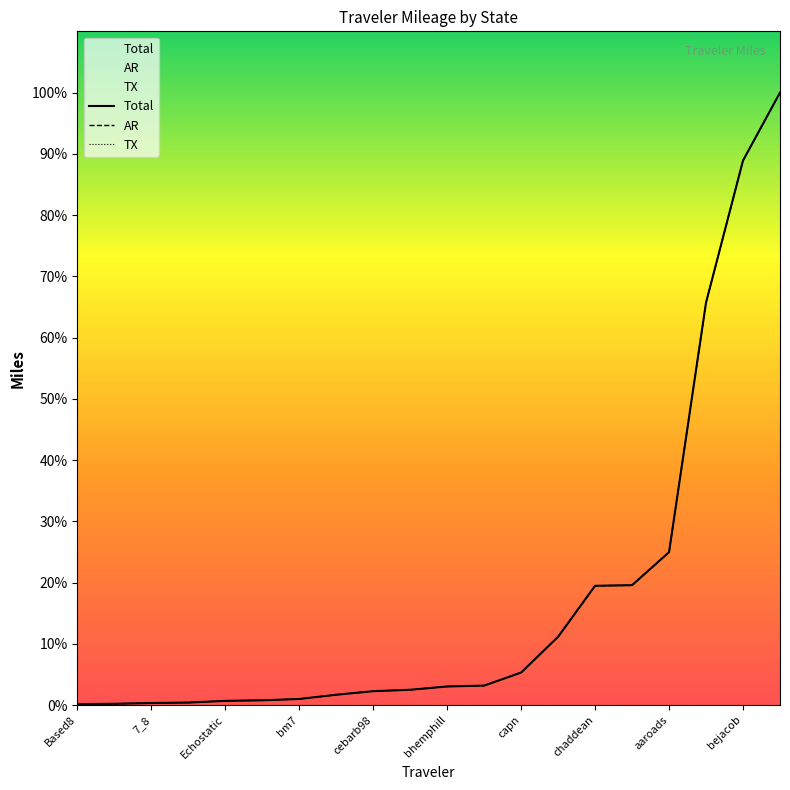

At which label is TX closest to 0?

Based8